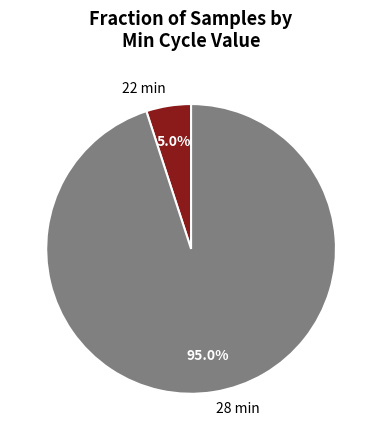

How many segments does this pie chart have?

2